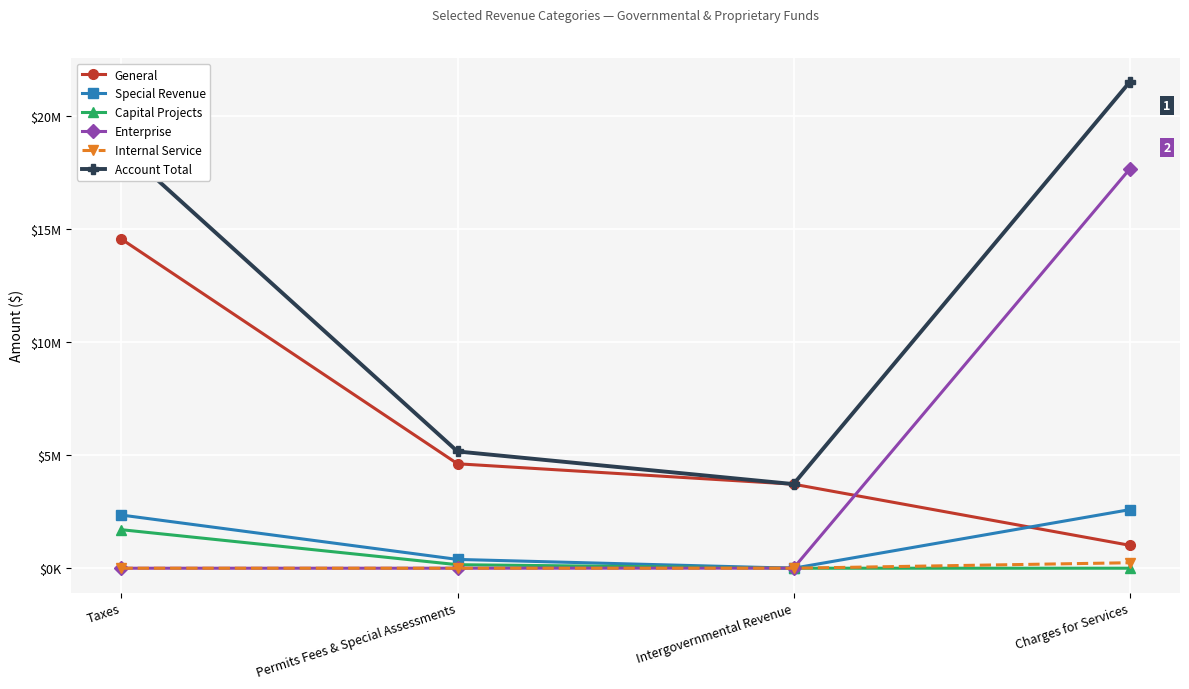

Between Permits Fees & Special Assessments and Taxes, which is larger?

Taxes